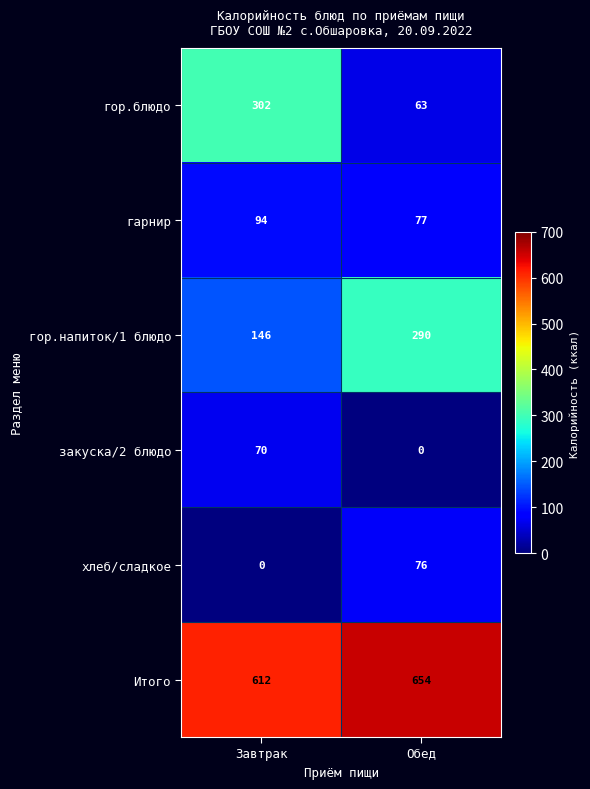

What is the maximum value shown in the chart?

654